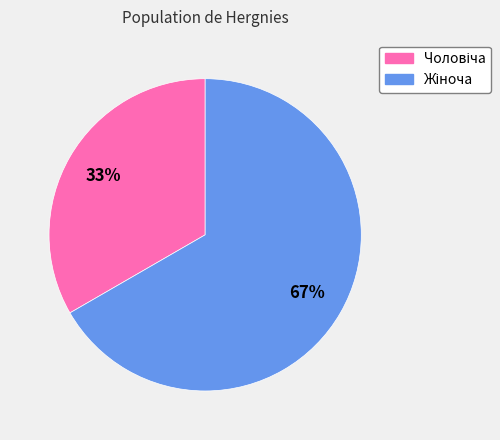

Is there any slice that represents more than half of the pie?

Yes